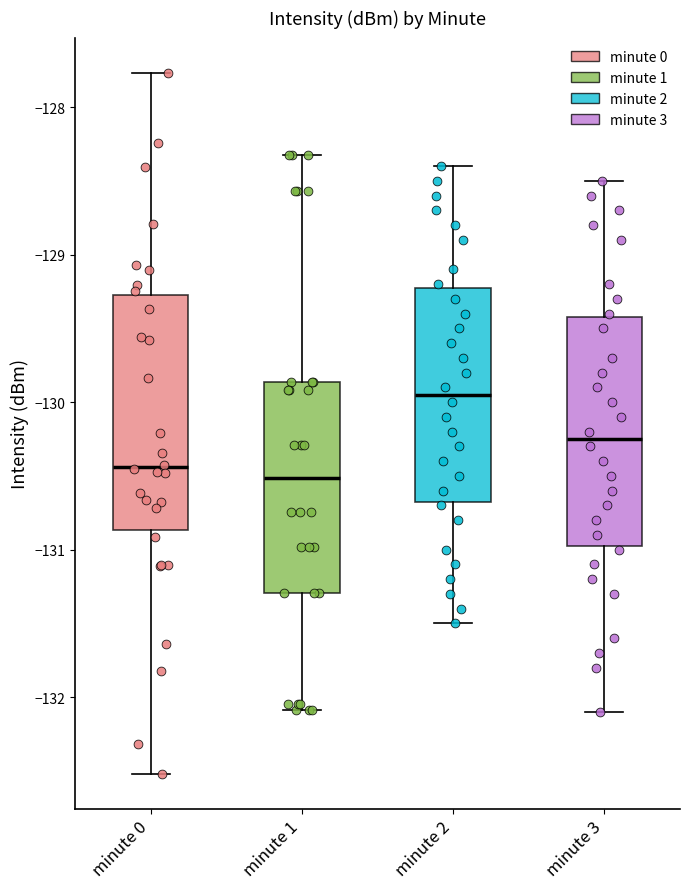

Reading left to right, transcribe this box plot: for each box, give where its median line is, the range the box spans, and where its two whiskers end, as read against the y-axis. The values are not printed on the chart, so give them approximately, as read against the axis.

minute 0: median -130.4, box -130.9 to -129.3, whiskers -132.5 to -127.8
minute 1: median -130.5, box -131.3 to -129.9, whiskers -132.1 to -128.3
minute 2: median -129.9, box -130.7 to -129.2, whiskers -131.5 to -128.4
minute 3: median -130.2, box -131.0 to -129.4, whiskers -132.1 to -128.5